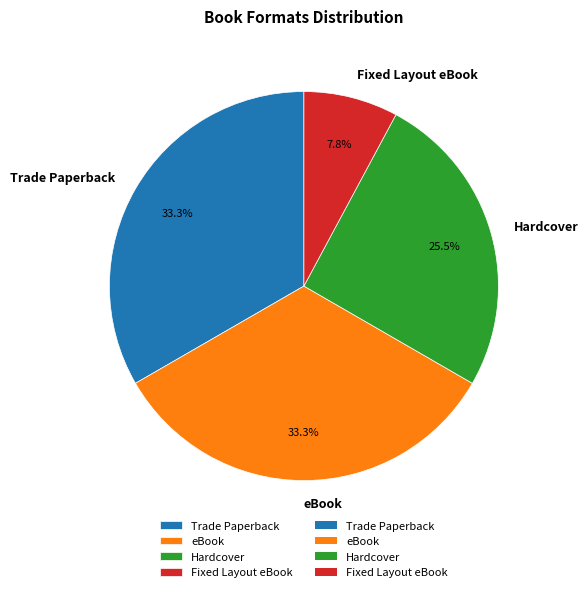

To the nearest percent, what is the combined percentage of Fixed Layout eBook and eBook?

41%